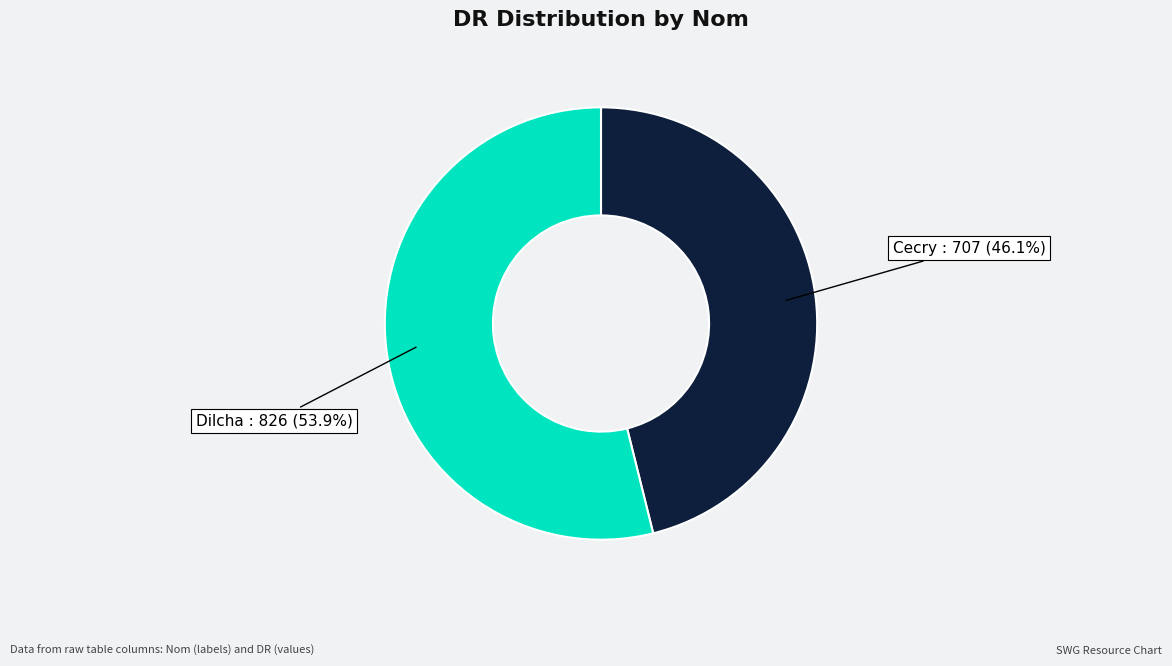

What is the total percentage of Dilcha and Cecry?

100.0%